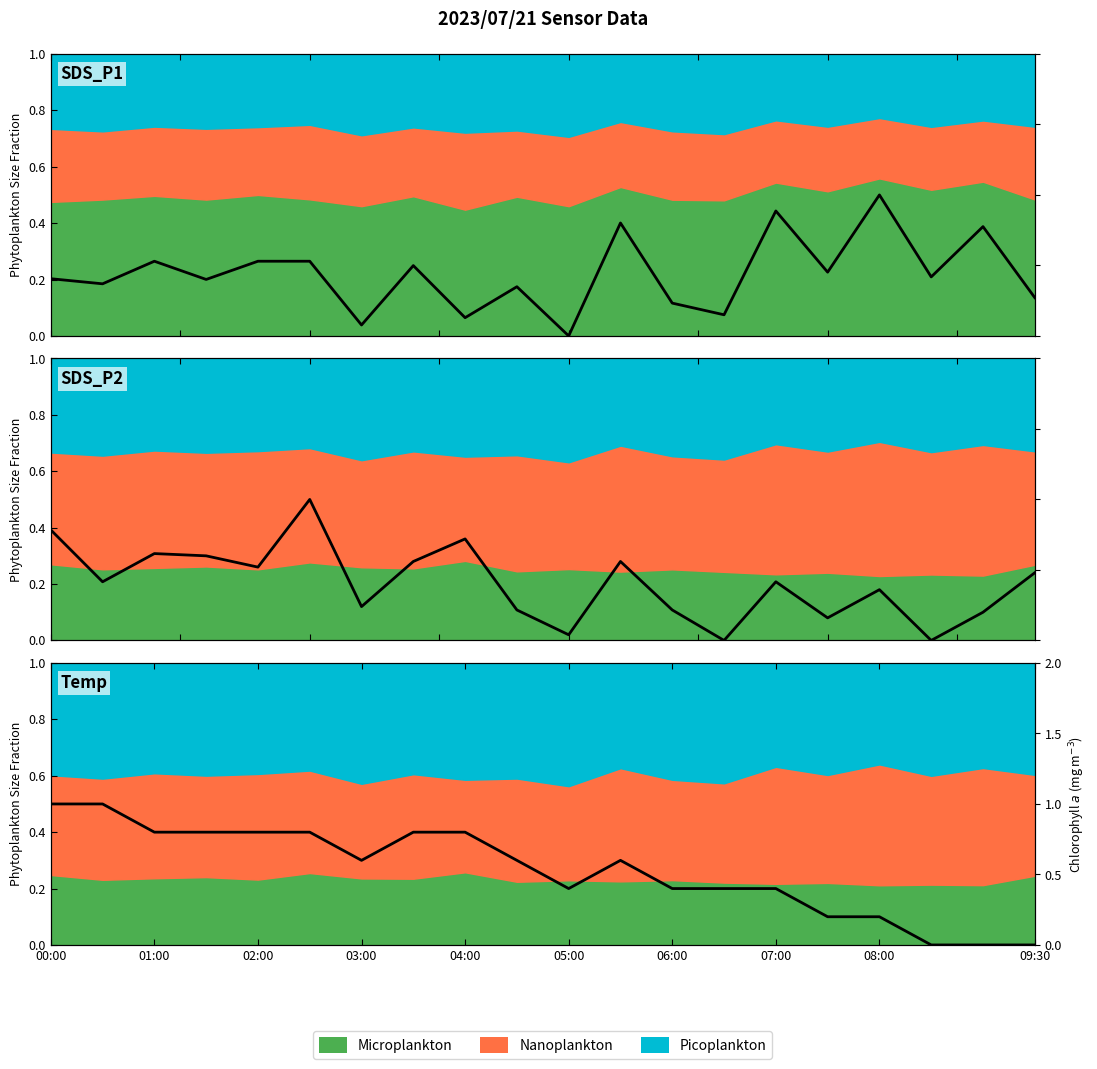

Reading left to right, transcribe all the data shown in this chart.

SDS_P1: 0.4	0.4	0.5	0.4	0.5	0.5	0.1	0.5	0.1	0.3	0.0	0.8	0.2	0.1	0.9	0.5	1.0	0.4	0.8	0.3
SDS_P2: 0.8	0.4	0.6	0.6	0.5	1.0	0.2	0.6	0.7	0.2	0.0	0.6	0.2	0.0	0.4	0.2	0.4	0.0	0.2	0.5
Temp: 1.0	1.0	0.8	0.8	0.8	0.8	0.6	0.8	0.8	0.6	0.4	0.6	0.4	0.4	0.4	0.2	0.2	0.0	0.0	0.0